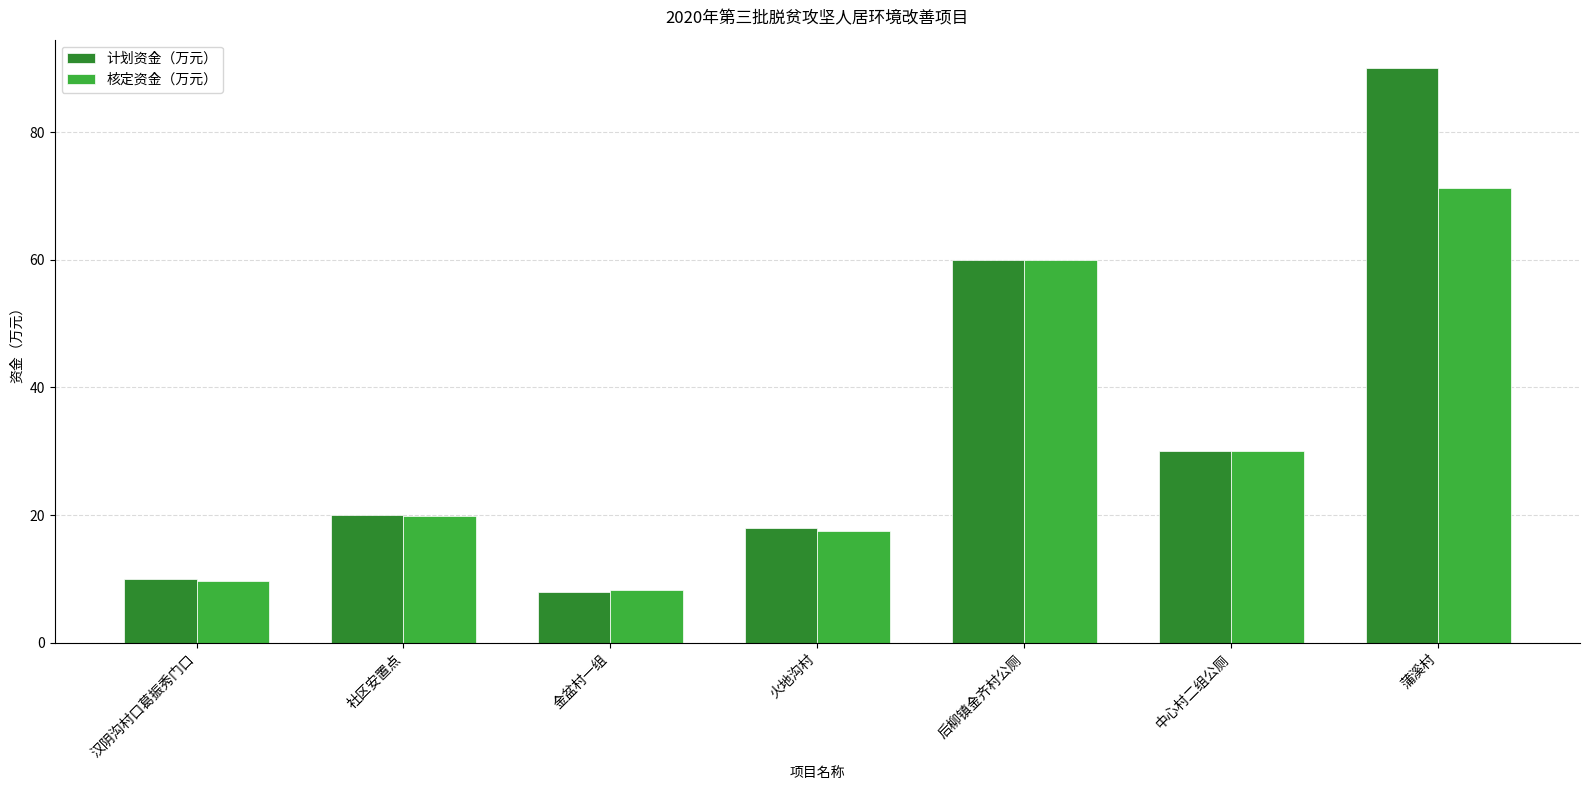

What is the difference between the 计划资金（万元） values at 蒲溪村 and 火地沟村?

72.0